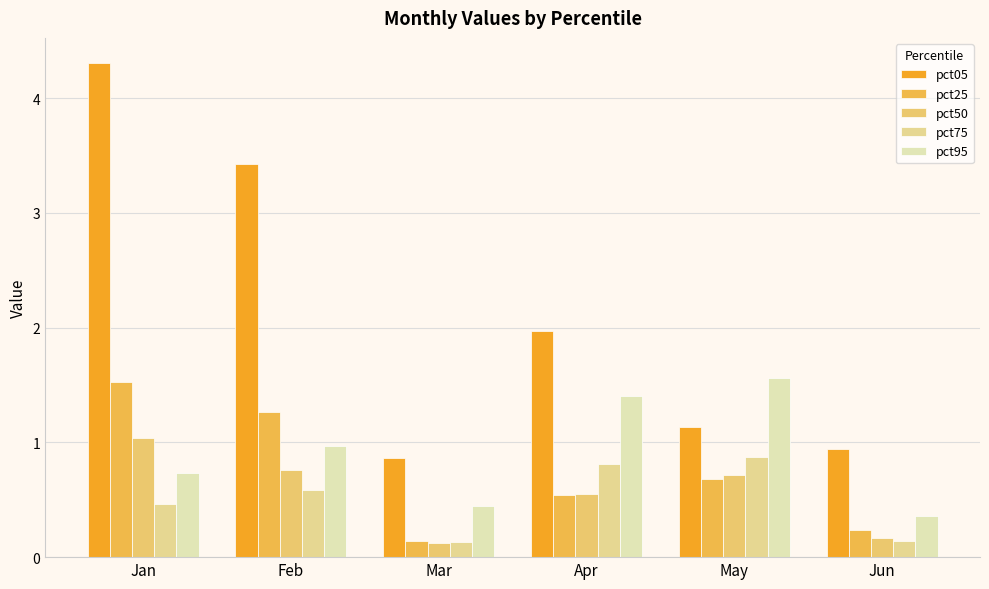

What is the value of the pct95 bar at the 4th from the left?

1.4